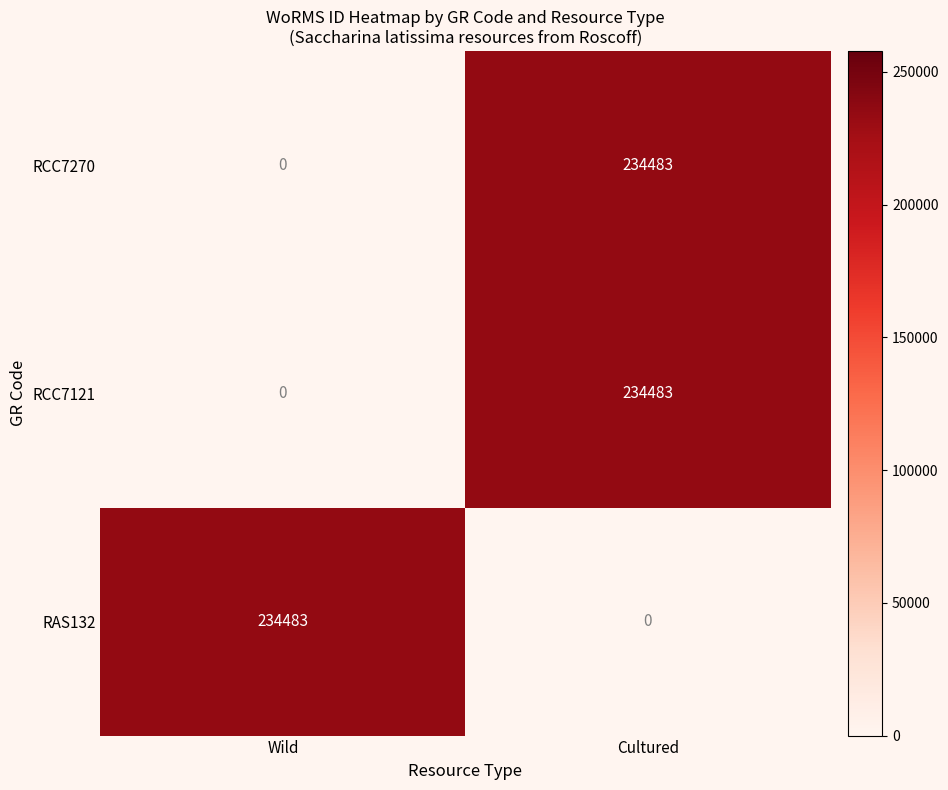

The RCC7270 series shows 145556 at Cultured. True or false?

False